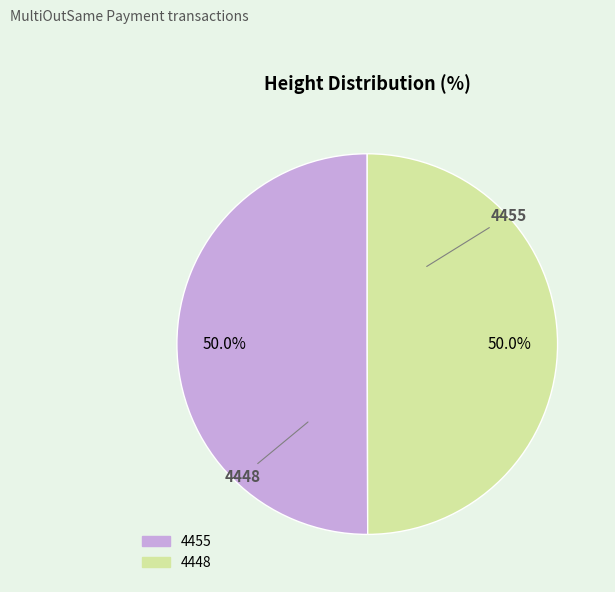

How many segments does this pie chart have?

2